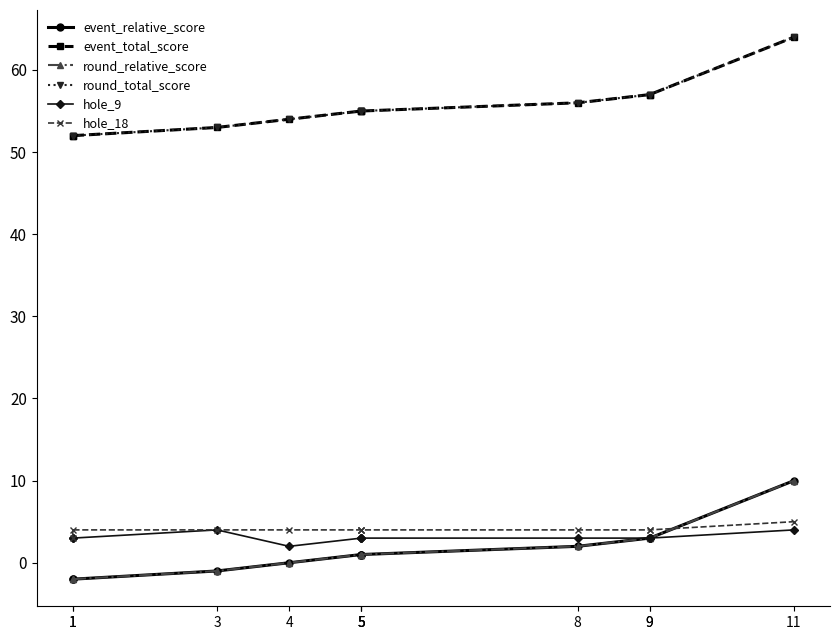

At which category is the sum across all series the highest?

11